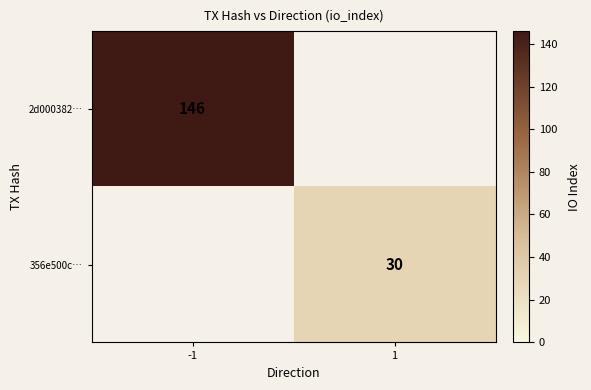

Is the value of 356e500c… at 1 greater than the value of 2d000382… at -1?

No